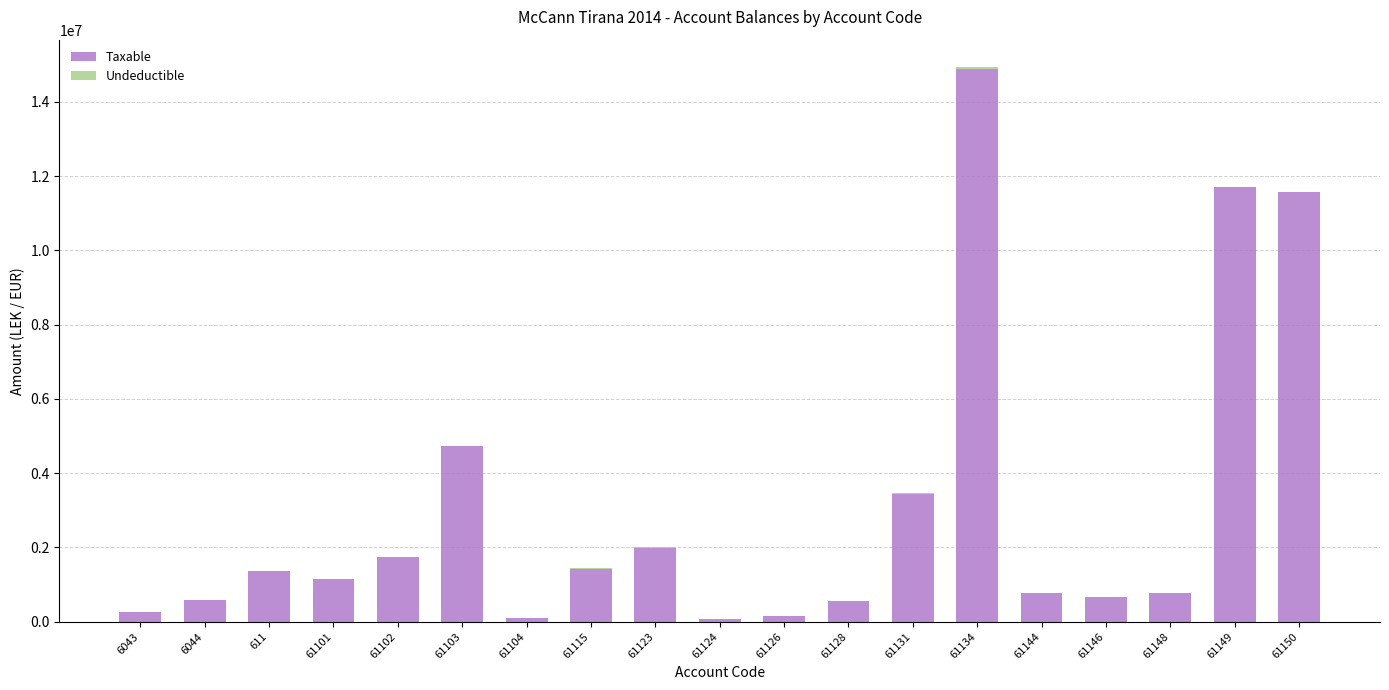

Are the bars grouped side by side (vs. stacked)?

No